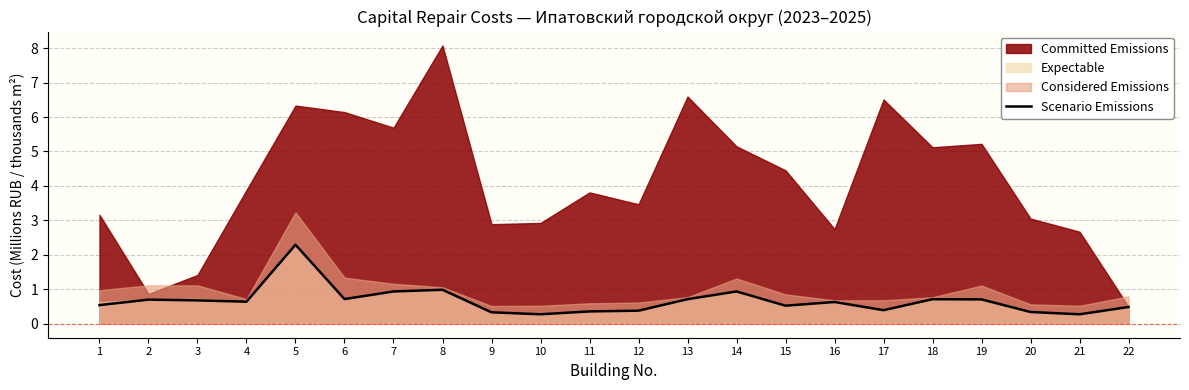

Reading left to right, what are all the values shown in this chart?

0.5	0.7	0.7	0.6	2.3	0.7	0.9	1.0	0.3	0.3	0.4	0.4	0.7	0.9	0.5	0.6	0.4	0.7	0.7	0.3	0.3	0.5